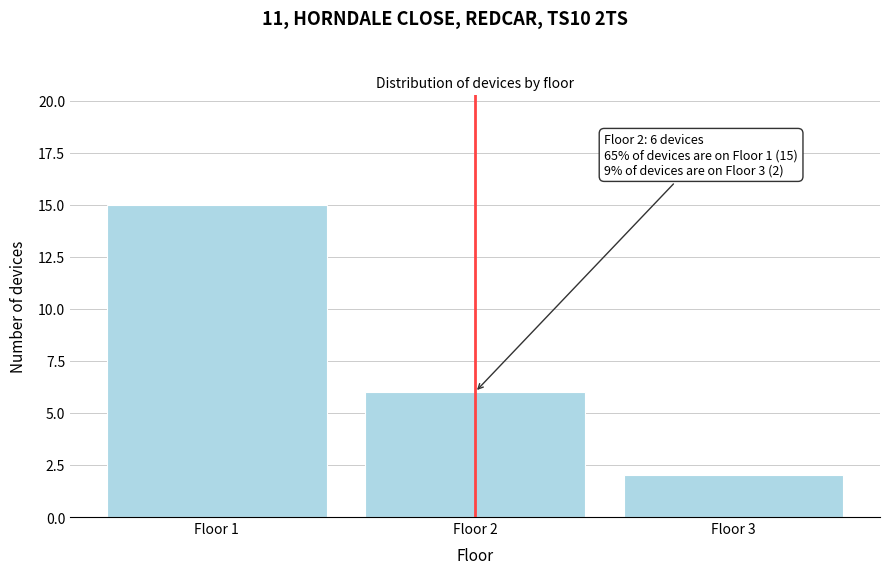

Reading right to left, what are all the values shown in this chart?

2	6	15